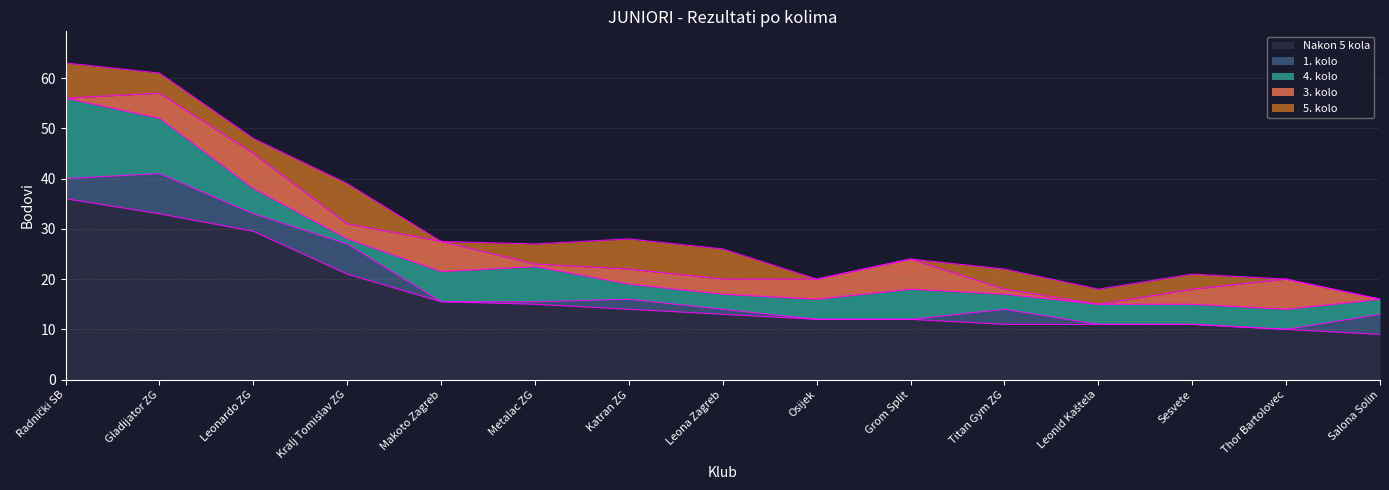

True or false: Nakon 5 kola and 4. kolo cross at least once.

False